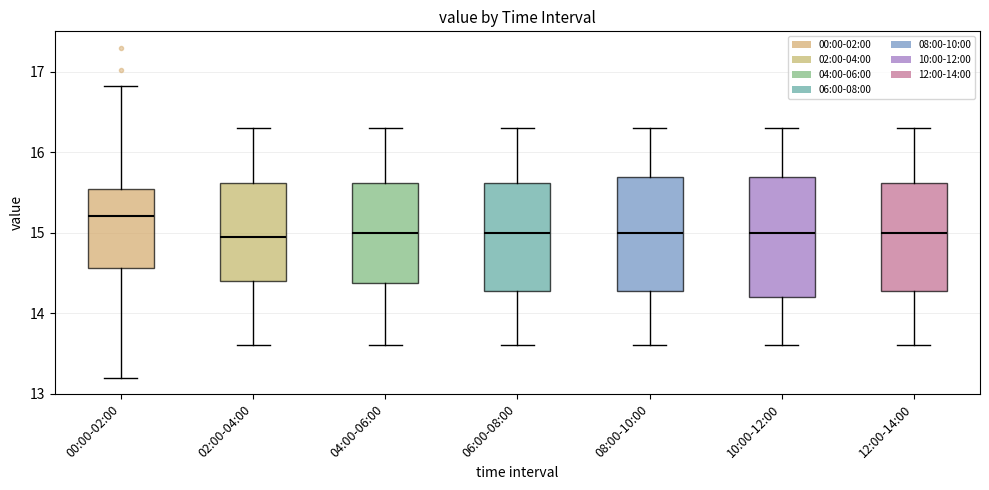

Reading left to right, read every box against the y-axis: the position of its median line, the range the box covers, and the ends of its whiskers. The values are not printed on the chart, so give them approximately, as read against the axis.

00:00-02:00: median 15.2, box 14.6 to 15.5, whiskers 13.2 to 16.8
02:00-04:00: median 15.0, box 14.4 to 15.6, whiskers 13.6 to 16.3
04:00-06:00: median 15.0, box 14.4 to 15.6, whiskers 13.6 to 16.3
06:00-08:00: median 15.0, box 14.3 to 15.6, whiskers 13.6 to 16.3
08:00-10:00: median 15.0, box 14.3 to 15.7, whiskers 13.6 to 16.3
10:00-12:00: median 15.0, box 14.2 to 15.7, whiskers 13.6 to 16.3
12:00-14:00: median 15.0, box 14.3 to 15.6, whiskers 13.6 to 16.3